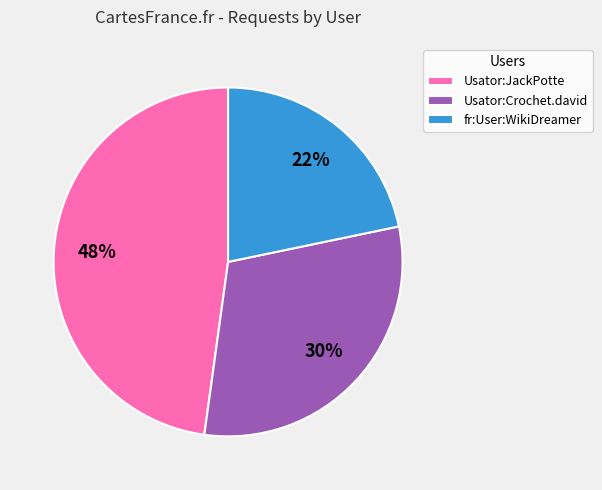

Count the number of slices in the pie.

3